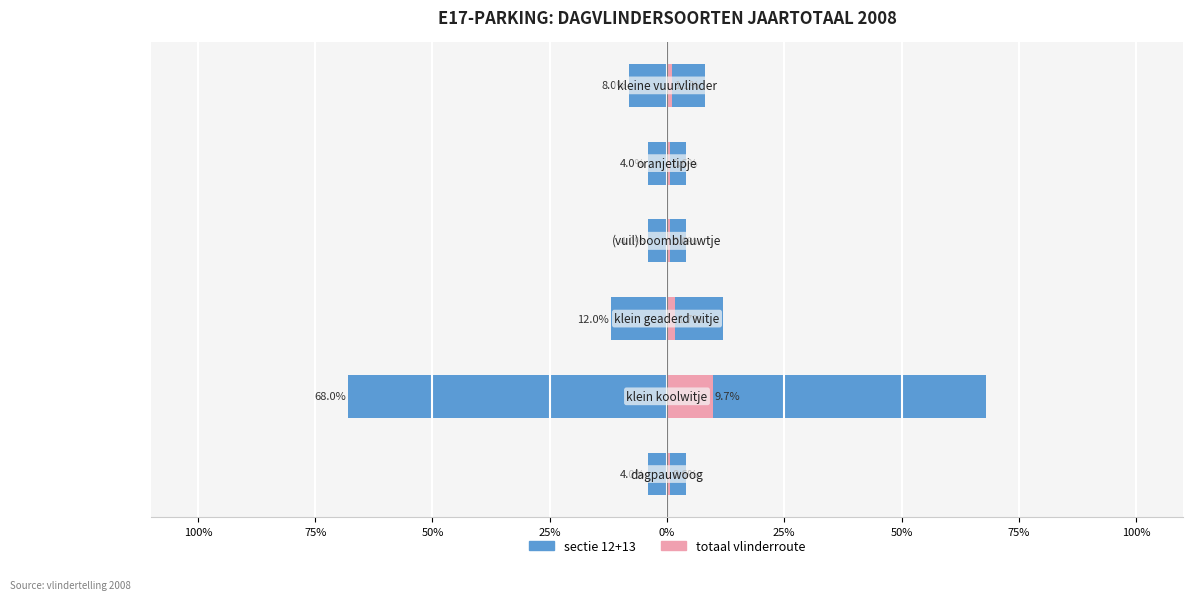

Which has a higher value, 75% or 25%?

75%